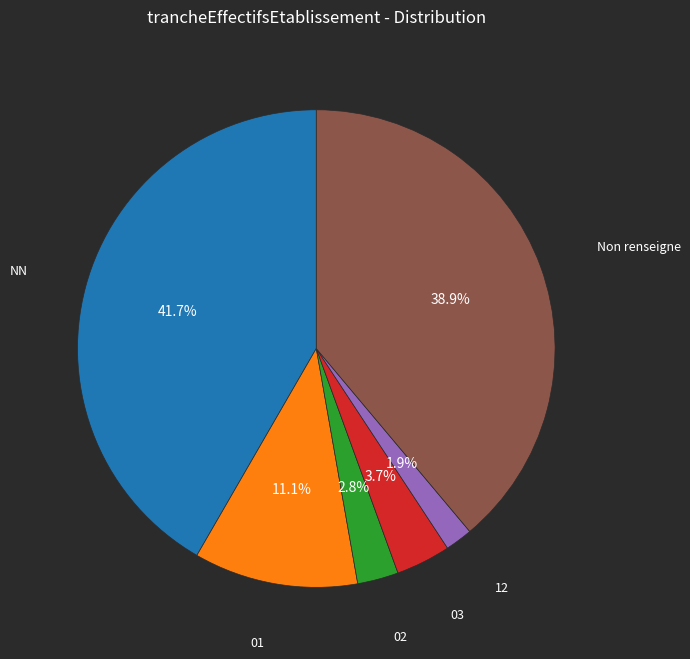

Is there any slice that represents more than half of the pie?

No